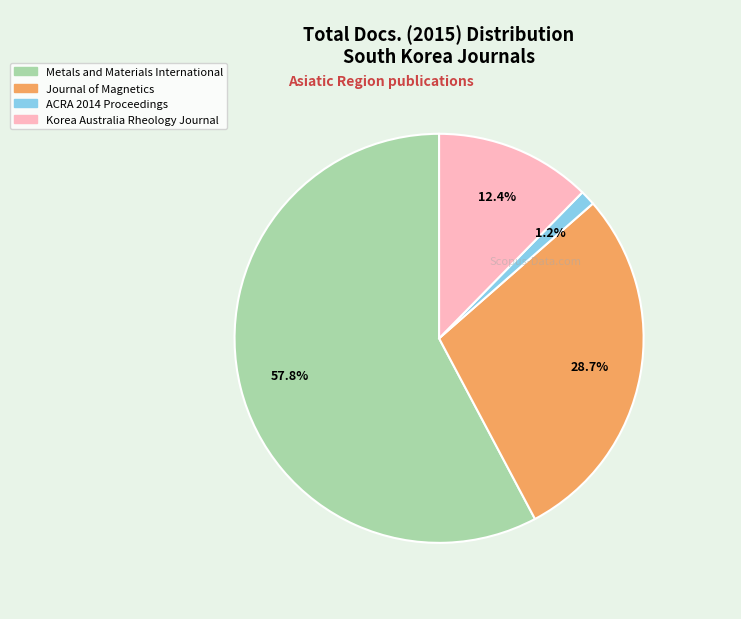

What is the majority slice?

Metals and Materials International